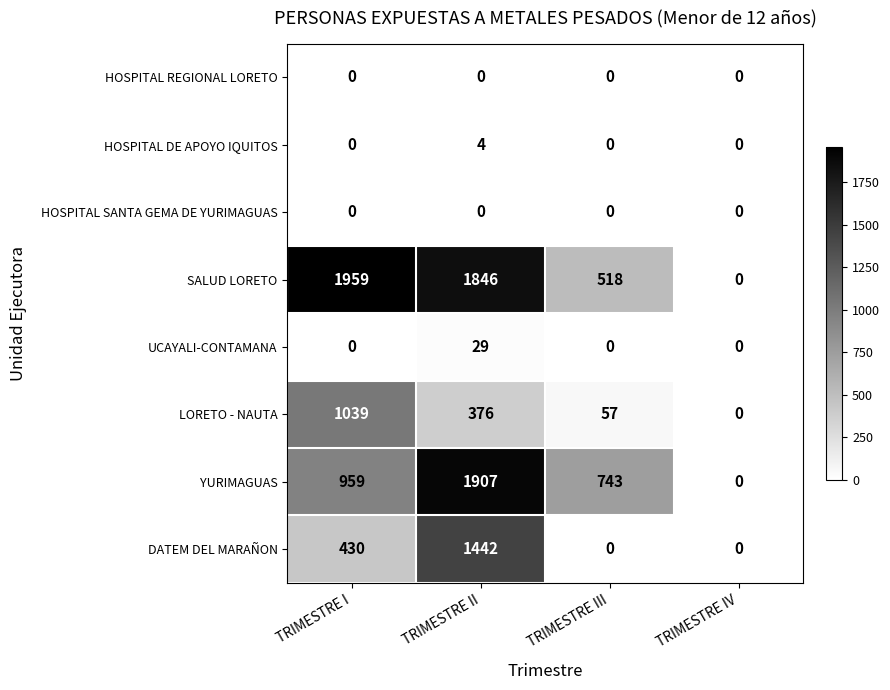

List the labels in order of YURIMAGUAS value, largest first.

TRIMESTRE II, TRIMESTRE I, TRIMESTRE III, TRIMESTRE IV